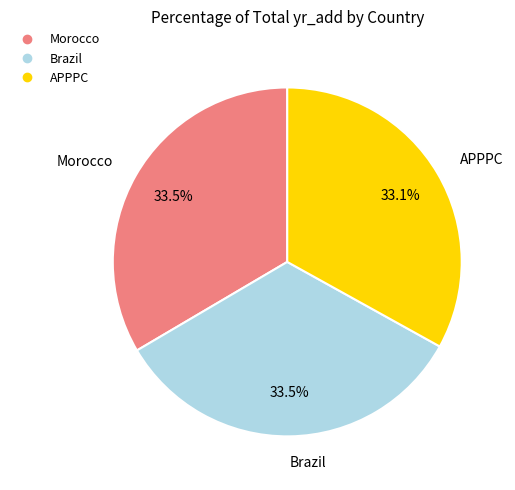

Does any single category account for the majority?

No